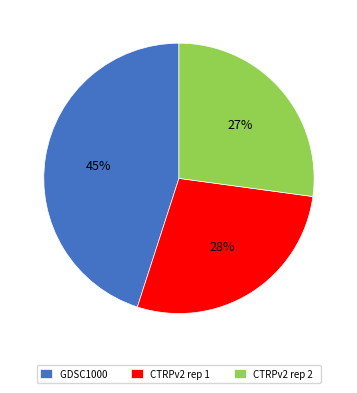

Does CTRPv2 rep 1 represent more than half of the total?

No